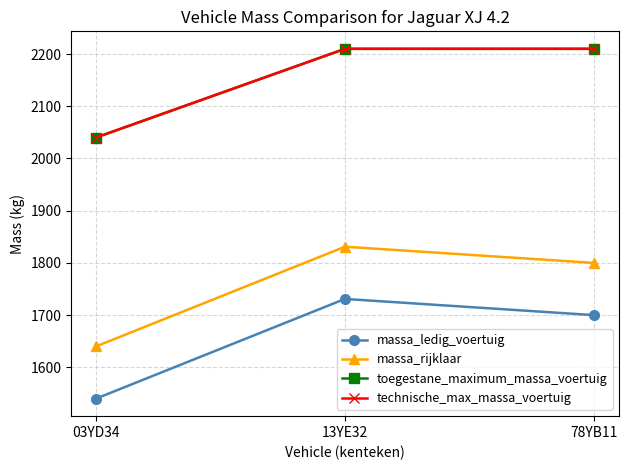

Does the chart have visible grid lines?

Yes